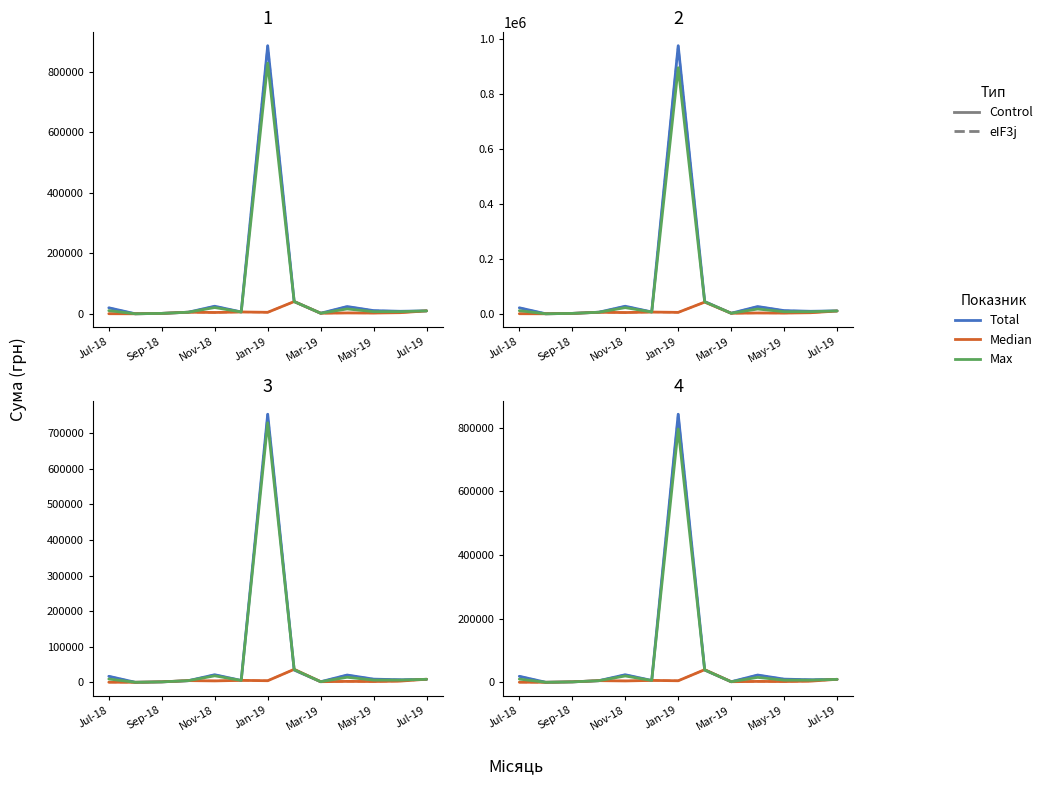

What is the label of the 2nd point from the left?

Sep-18